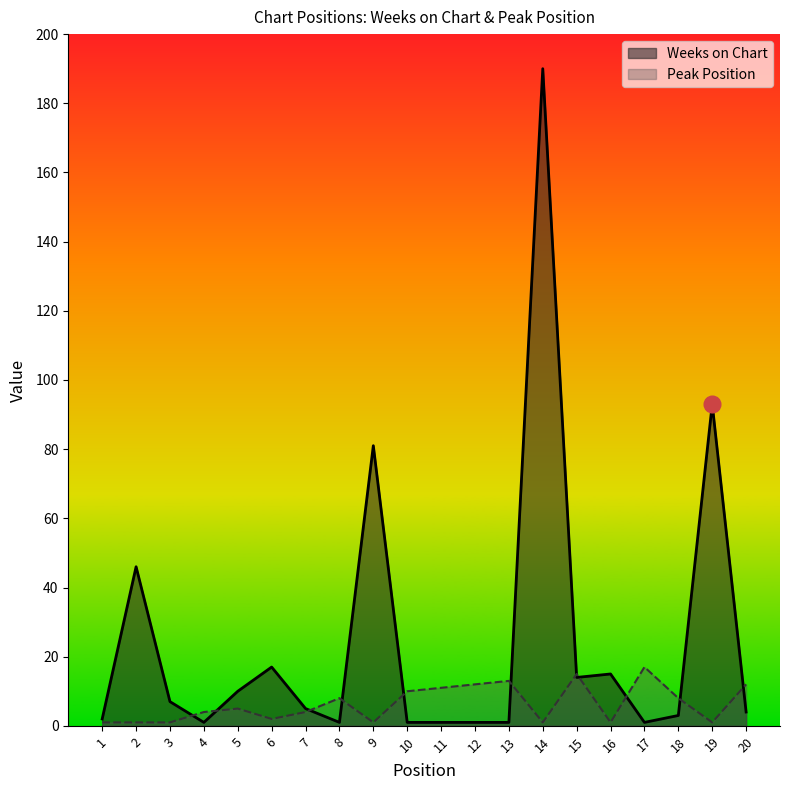

In Peak Position, how many points are lower than both neighbors (excluding endpoints)?

5